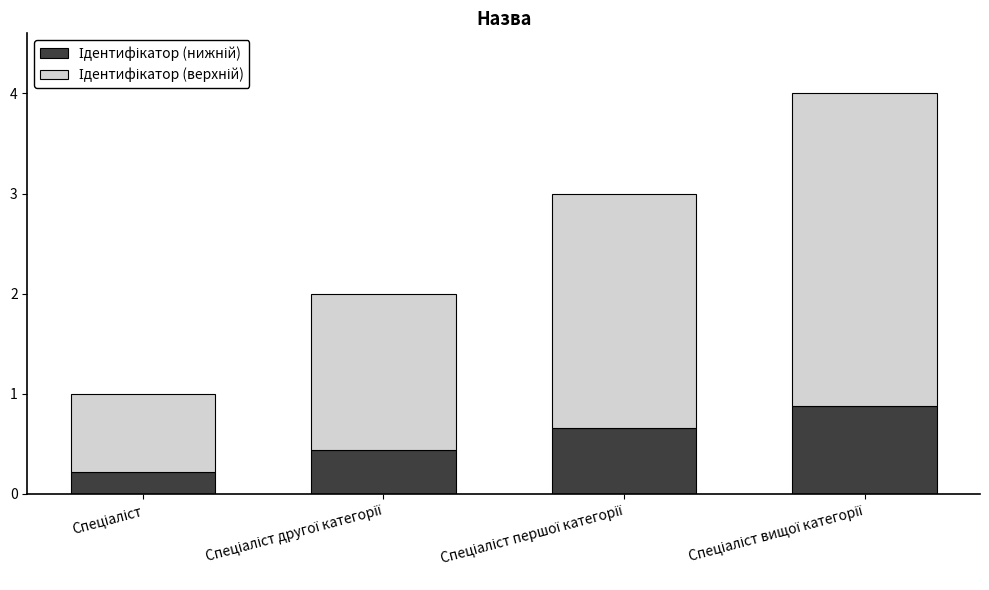

The value of Ідентифікатор (нижній) at Спеціаліст is 0.1. True or false?

False